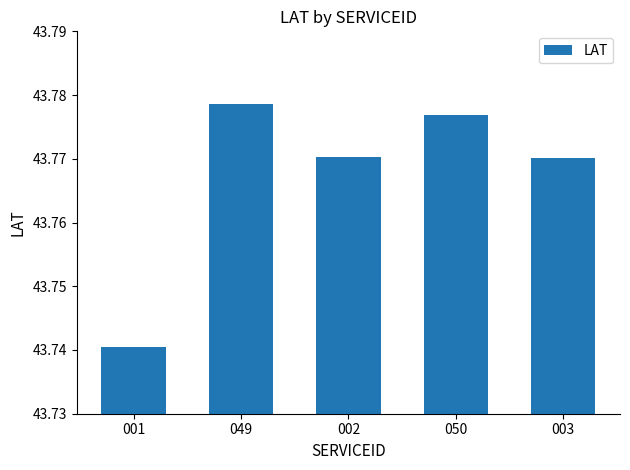

What is the label of the 2nd bar from the right?

050